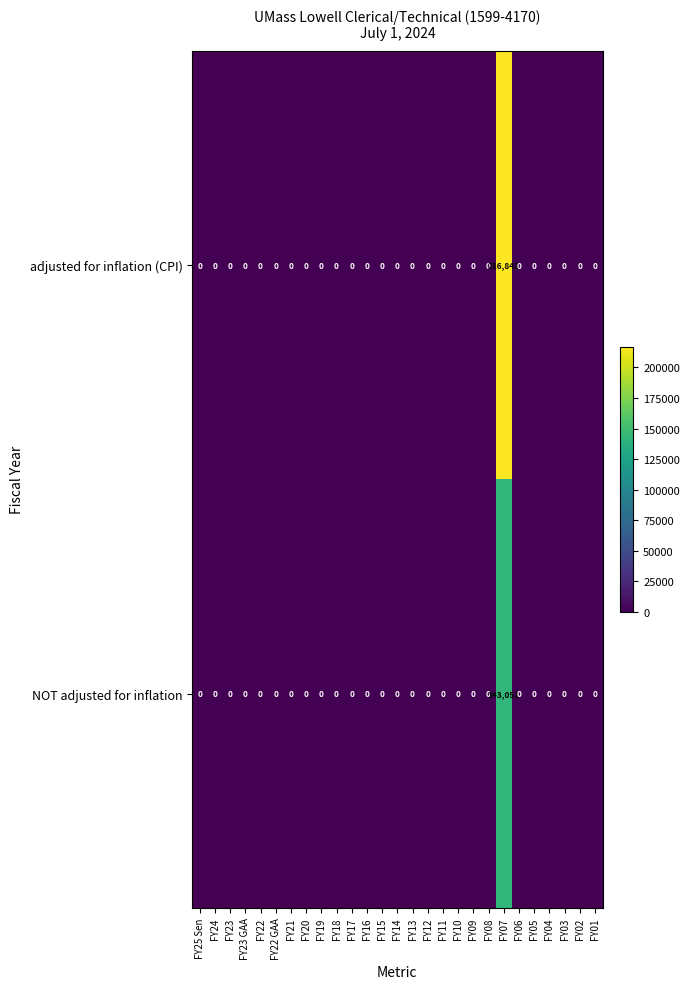

The adjusted for inflation (CPI) series shows 0 at FY21. True or false?

True